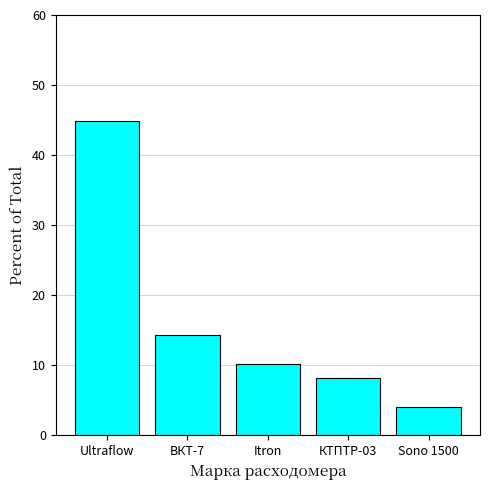

Is it true that the value at КТПТР-03 is 14.2?

False